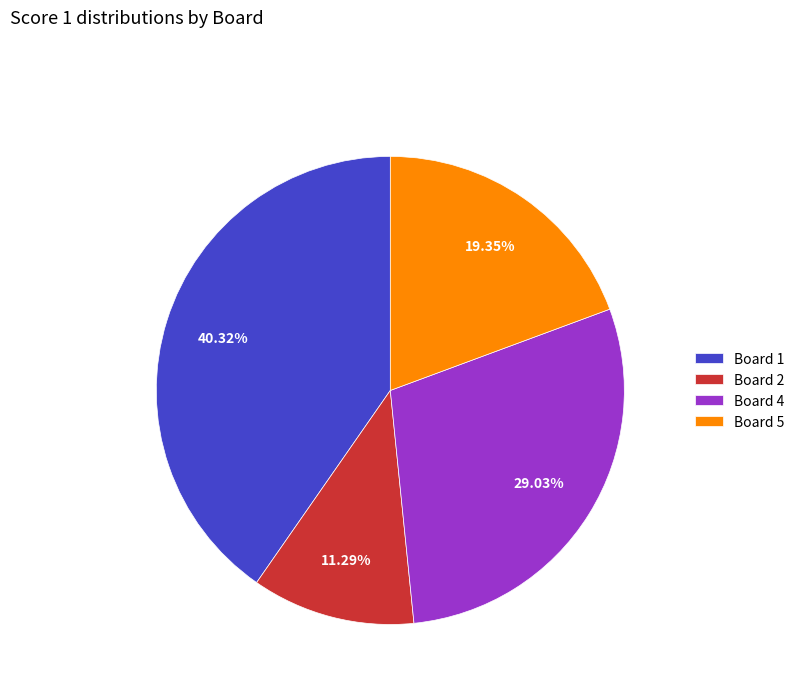

True or false: Board 1 accounts for 40% of the total.

True